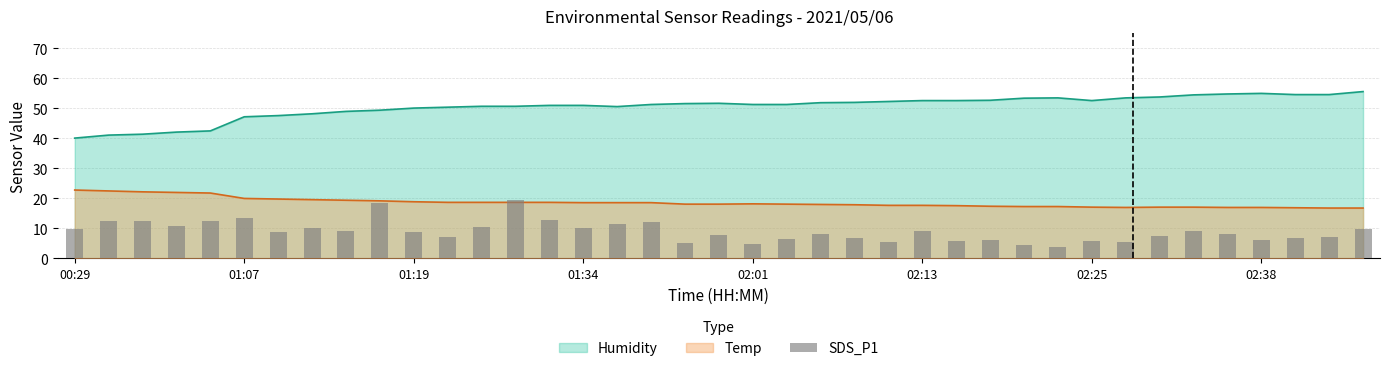

The chart shows a value of 5.5 at 31. True or false?

True